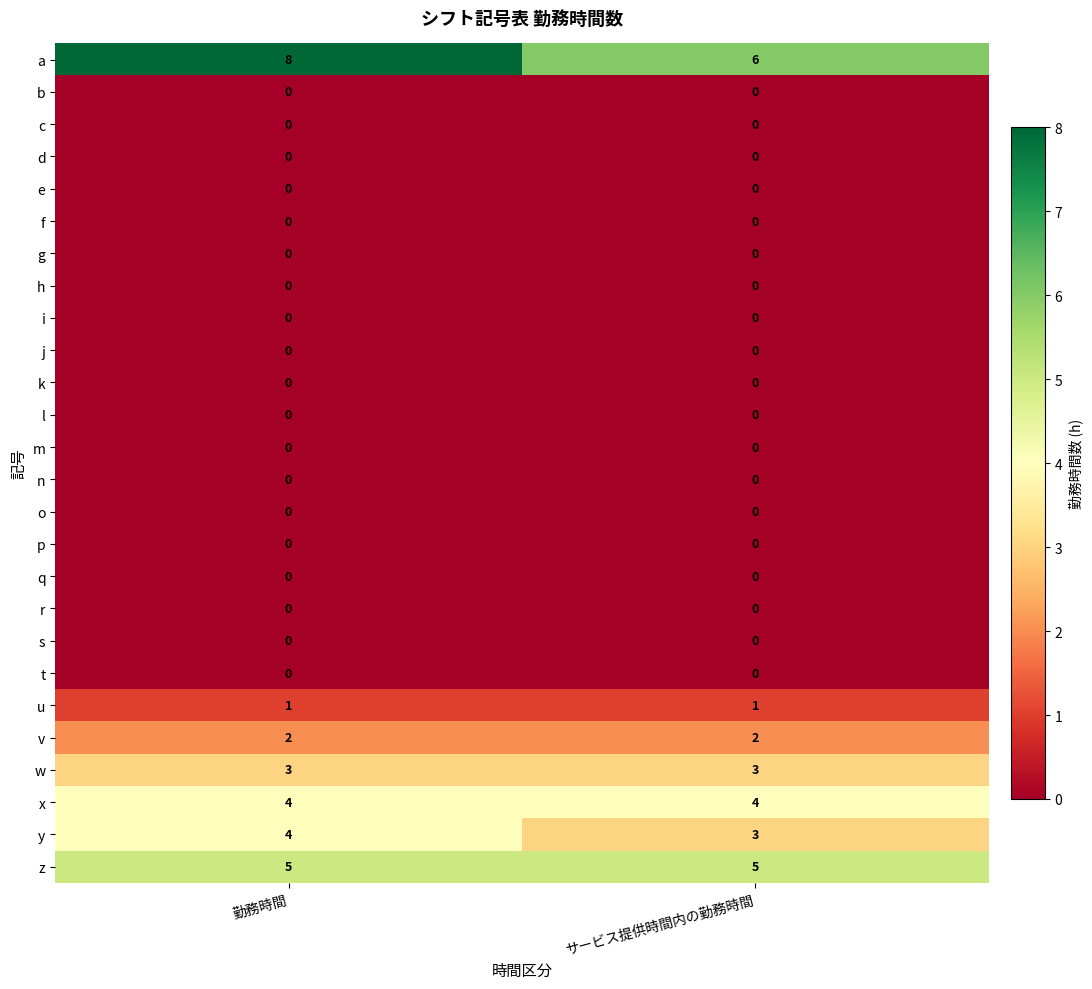

At which category is the sum across all series the highest?

勤務時間